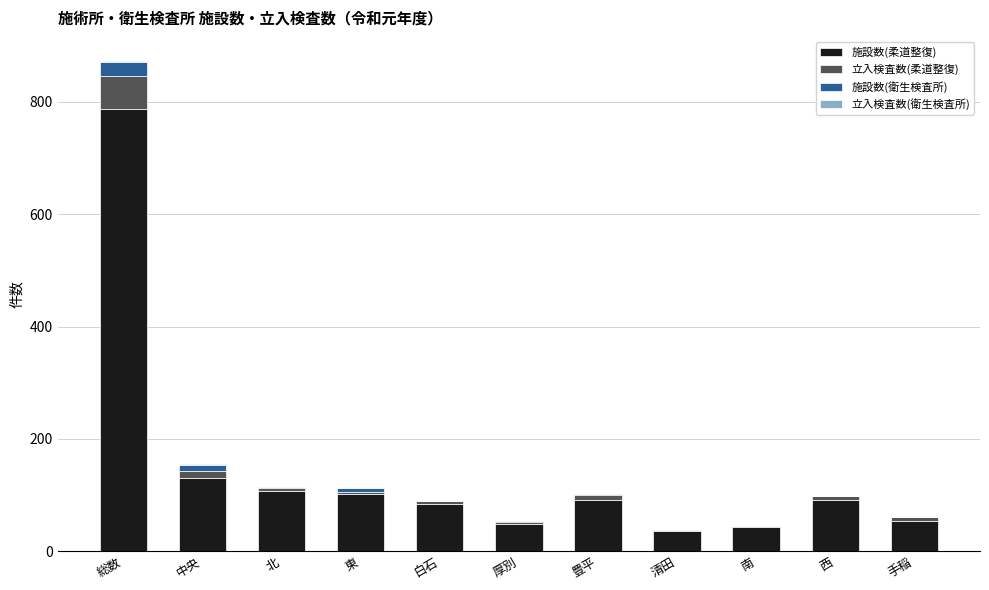

True or false: 施設数(柔道整復) has a value of 43 at 南.

True